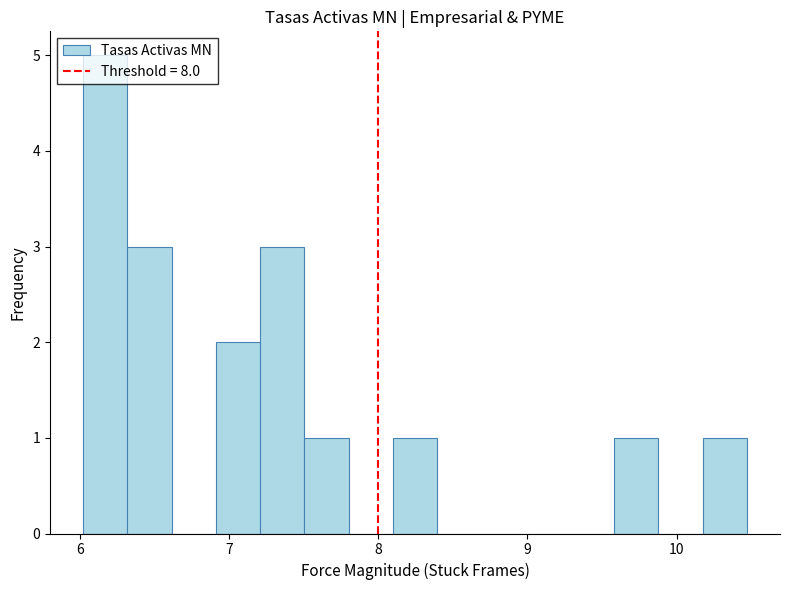

Around what value on the x-axis is the tallest bar? Give the approximate position of its centre, as read against the axis.

6.2